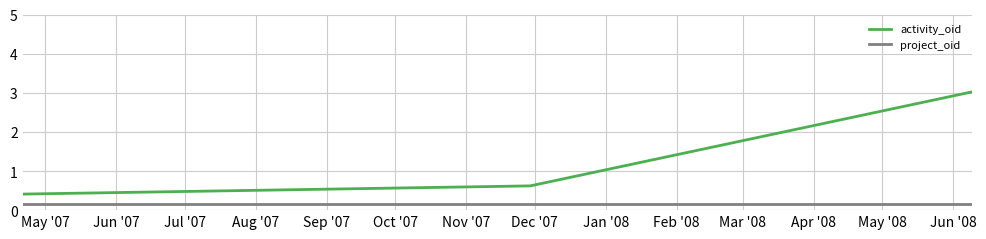

Which series has the widest spread of values?

activity_oid